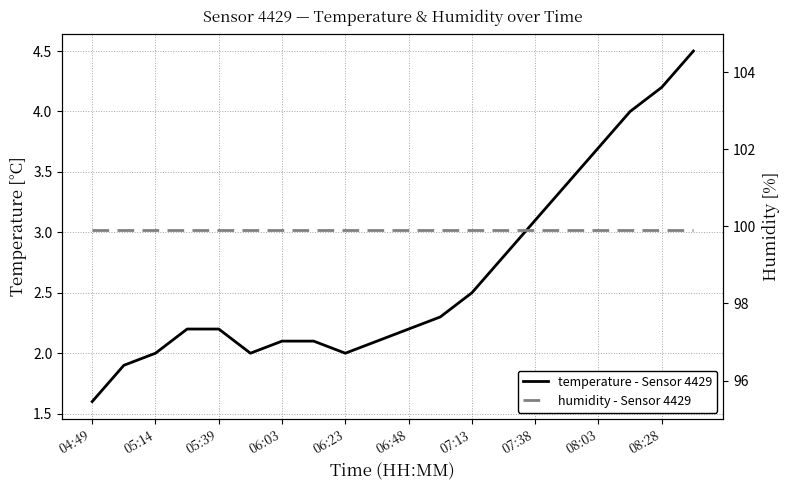

Between 11 and 19, which is larger?

19